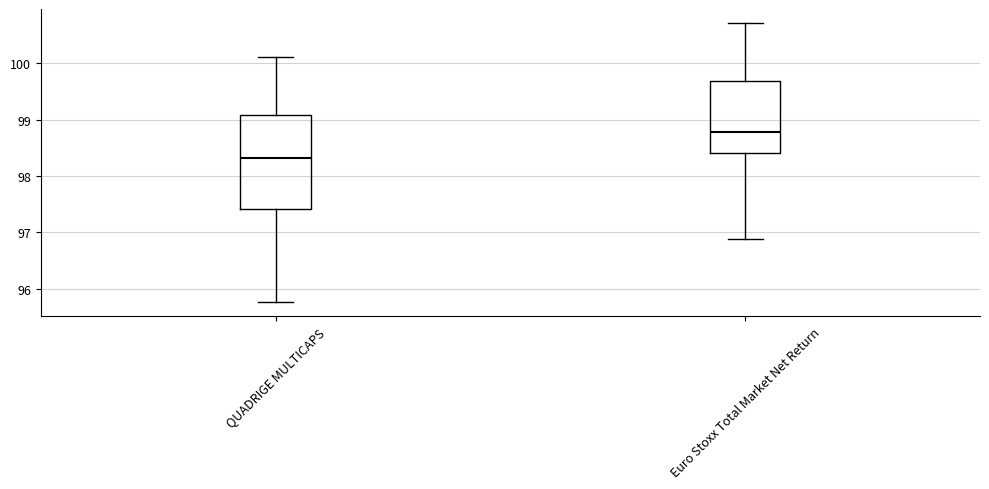

Which box is the tallest, from its lower edge to its upper edge?

QUADRIGE MULTICAPS